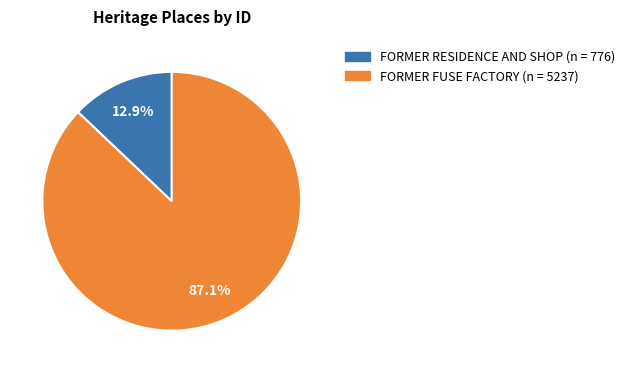

Rank the categories by value from lowest to highest.

FORMER RESIDENCE AND SHOP, FORMER FUSE FACTORY